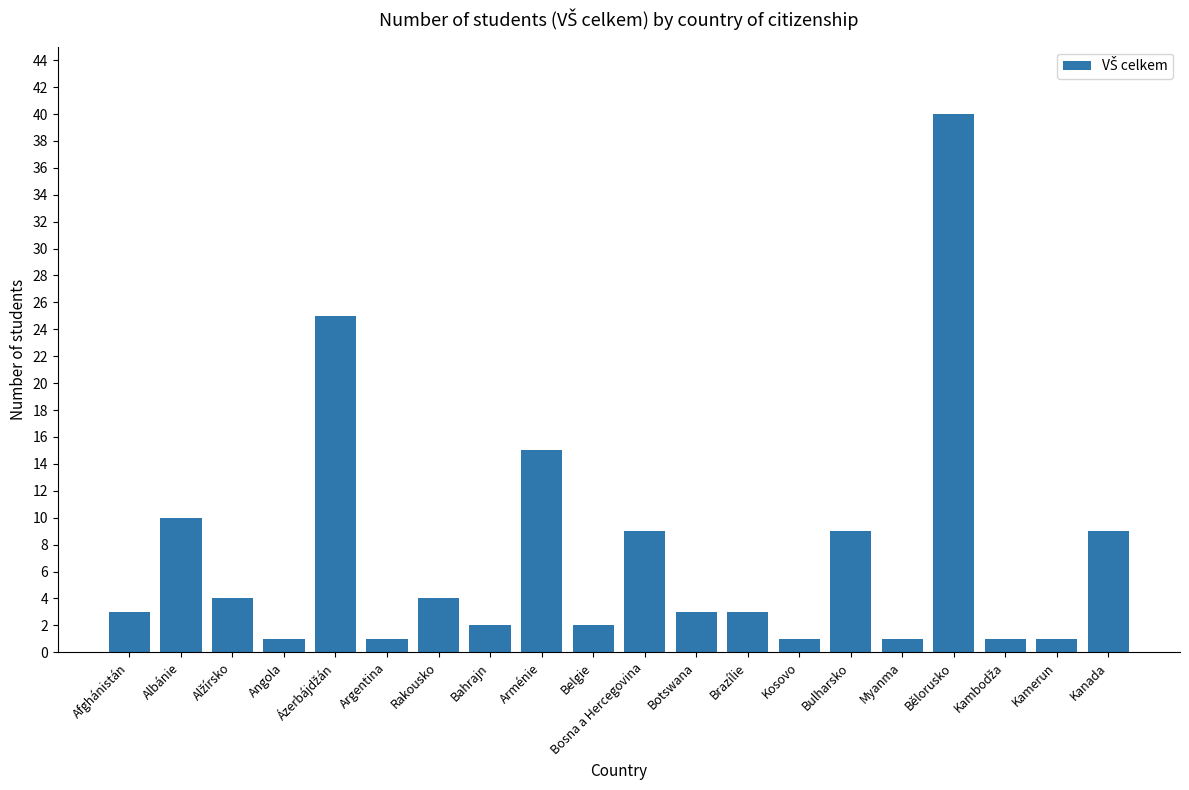

What is the label of the 12th bar from the left?

Botswana